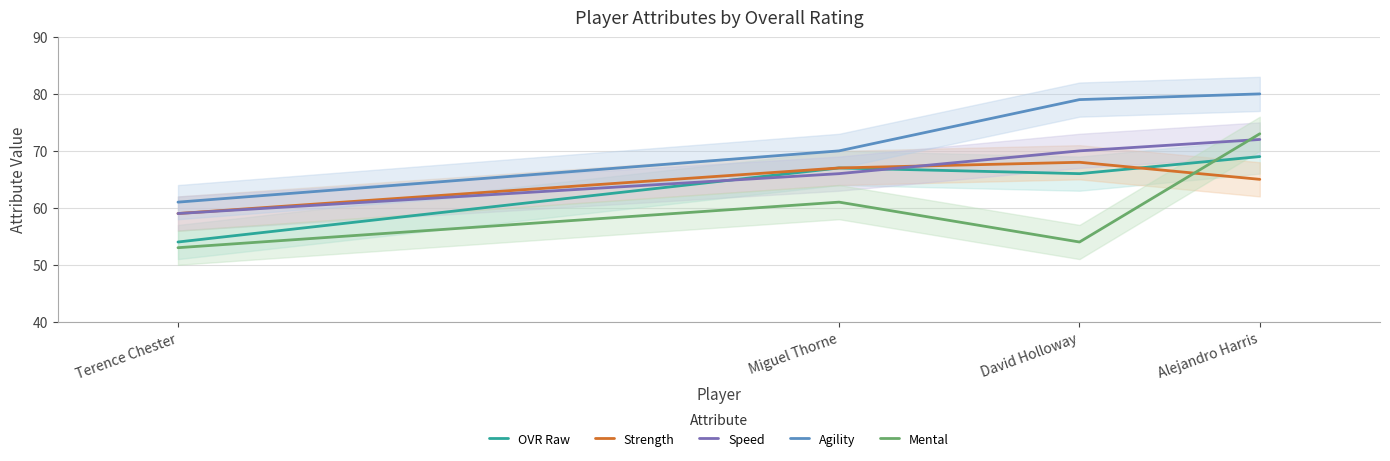

How many data points in Mental are less than 61?

2